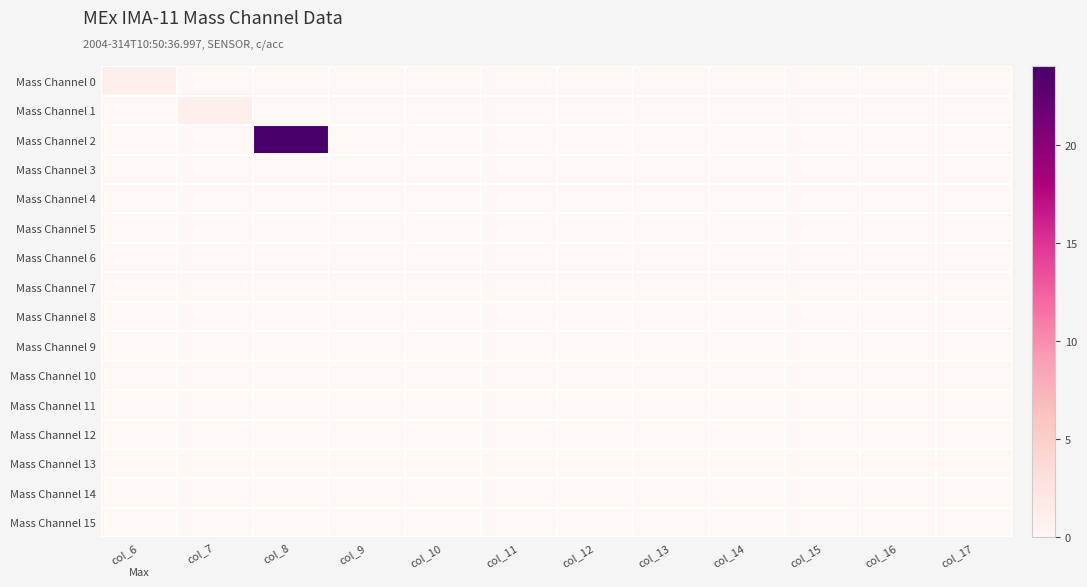

Reading left to right, what are all the values shown in this chart?

Mass Channel 0: col_6=1	col_7=0	col_8=0	col_9=0	col_10=0	col_11=0	col_12=0	col_13=0	col_14=0	col_15=0	col_16=0	col_17=0
Mass Channel 1: col_6=0	col_7=1	col_8=0	col_9=0	col_10=0	col_11=0	col_12=0	col_13=0	col_14=0	col_15=0	col_16=0	col_17=0
Mass Channel 2: col_6=0	col_7=0	col_8=24	col_9=0	col_10=0	col_11=0	col_12=0	col_13=0	col_14=0	col_15=0	col_16=0	col_17=0
Mass Channel 3: col_6=0	col_7=0	col_8=0	col_9=0	col_10=0	col_11=0	col_12=0	col_13=0	col_14=0	col_15=0	col_16=0	col_17=0
Mass Channel 4: col_6=0	col_7=0	col_8=0	col_9=0	col_10=0	col_11=0	col_12=0	col_13=0	col_14=0	col_15=0	col_16=0	col_17=0
Mass Channel 5: col_6=0	col_7=0	col_8=0	col_9=0	col_10=0	col_11=0	col_12=0	col_13=0	col_14=0	col_15=0	col_16=0	col_17=0
Mass Channel 6: col_6=0	col_7=0	col_8=0	col_9=0	col_10=0	col_11=0	col_12=0	col_13=0	col_14=0	col_15=0	col_16=0	col_17=0
Mass Channel 7: col_6=0	col_7=0	col_8=0	col_9=0	col_10=0	col_11=0	col_12=0	col_13=0	col_14=0	col_15=0	col_16=0	col_17=0
Mass Channel 8: col_6=0	col_7=0	col_8=0	col_9=0	col_10=0	col_11=0	col_12=0	col_13=0	col_14=0	col_15=0	col_16=0	col_17=0
Mass Channel 9: col_6=0	col_7=0	col_8=0	col_9=0	col_10=0	col_11=0	col_12=0	col_13=0	col_14=0	col_15=0	col_16=0	col_17=0
Mass Channel 10: col_6=0	col_7=0	col_8=0	col_9=0	col_10=0	col_11=0	col_12=0	col_13=0	col_14=0	col_15=0	col_16=0	col_17=0
Mass Channel 11: col_6=0	col_7=0	col_8=0	col_9=0	col_10=0	col_11=0	col_12=0	col_13=0	col_14=0	col_15=0	col_16=0	col_17=0
Mass Channel 12: col_6=0	col_7=0	col_8=0	col_9=0	col_10=0	col_11=0	col_12=0	col_13=0	col_14=0	col_15=0	col_16=0	col_17=0
Mass Channel 13: col_6=0	col_7=0	col_8=0	col_9=0	col_10=0	col_11=0	col_12=0	col_13=0	col_14=0	col_15=0	col_16=0	col_17=0
Mass Channel 14: col_6=0	col_7=0	col_8=0	col_9=0	col_10=0	col_11=0	col_12=0	col_13=0	col_14=0	col_15=0	col_16=0	col_17=0
Mass Channel 15: col_6=0	col_7=0	col_8=0	col_9=0	col_10=0	col_11=0	col_12=0	col_13=0	col_14=0	col_15=0	col_16=0	col_17=0